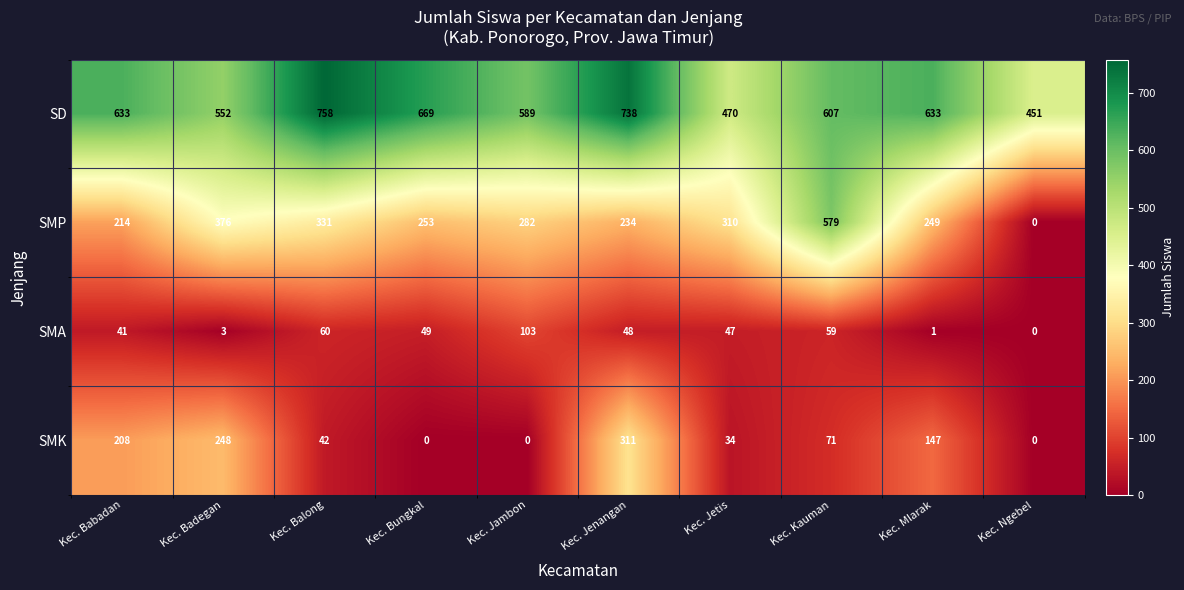

Count the SD values in the range 552 to 669.

6